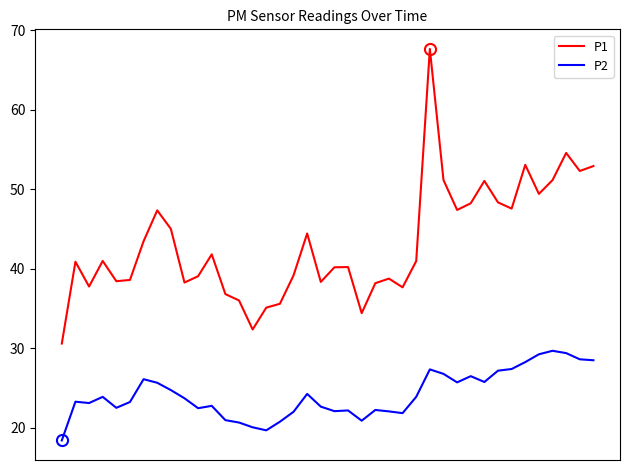

List the series in order of their peak value, highest first.

P1, P2